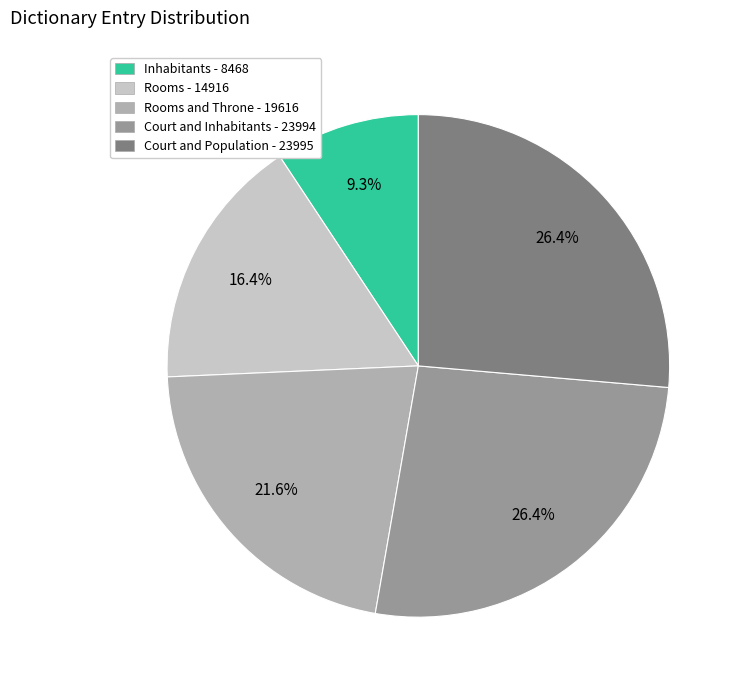

Does any single category account for the majority?

No